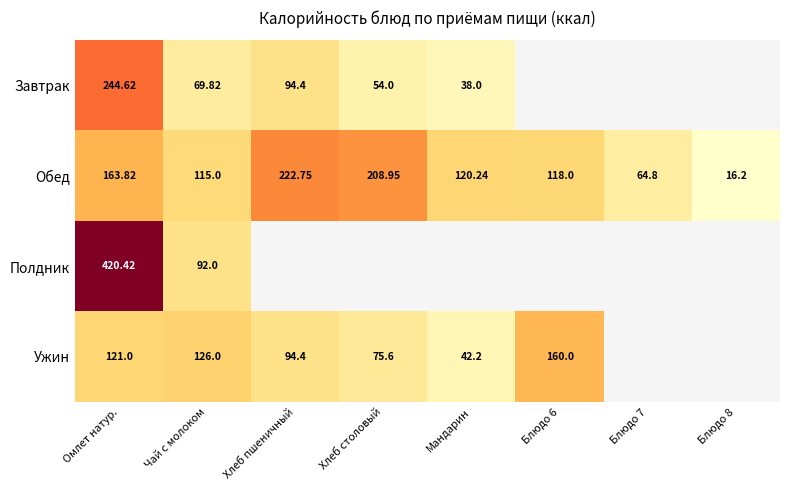

Which label corresponds to the largest value in the chart?

Омлет натур.